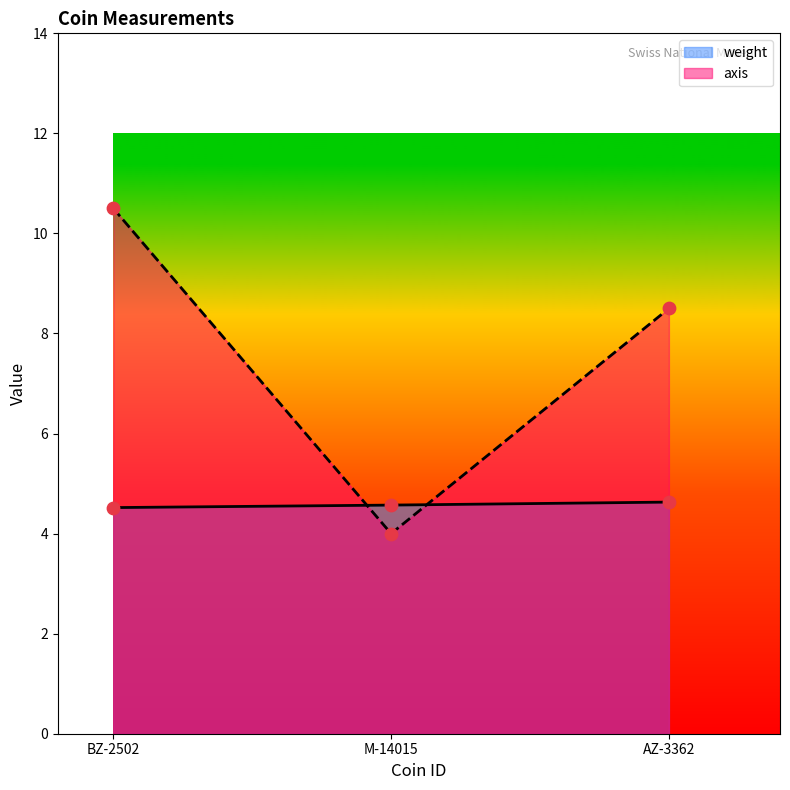

Which series has the largest total across all categories?

axis